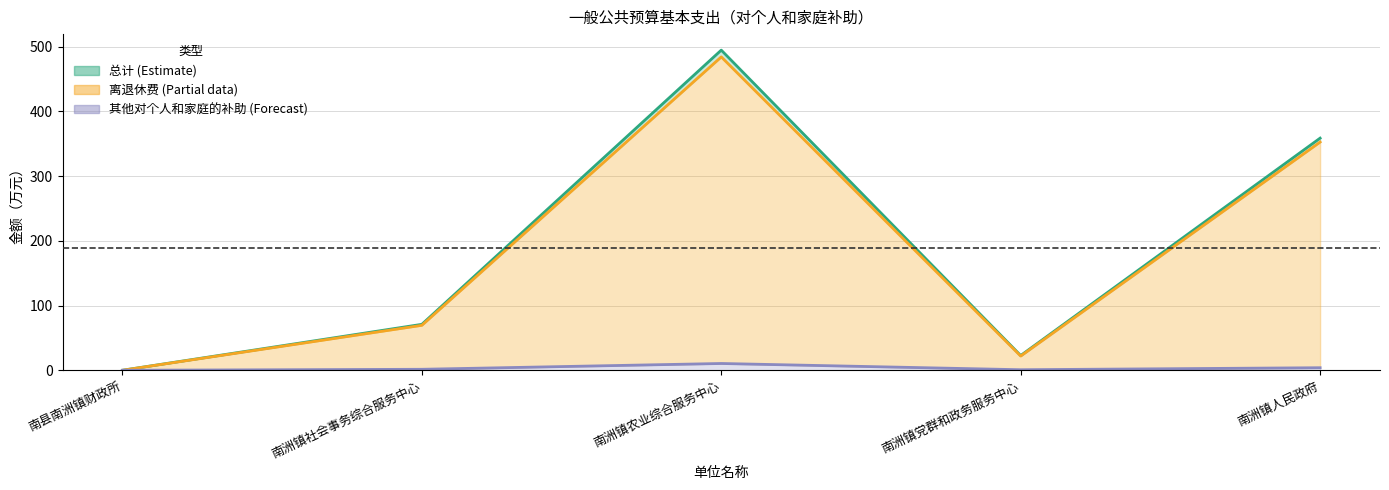

List the labels in order of 离退休费 value, largest first.

南洲镇农业综合服务中心, 南洲镇人民政府, 南洲镇社会事务综合服务中心, 南洲镇党群和政务服务中心, 南县南洲镇财政所